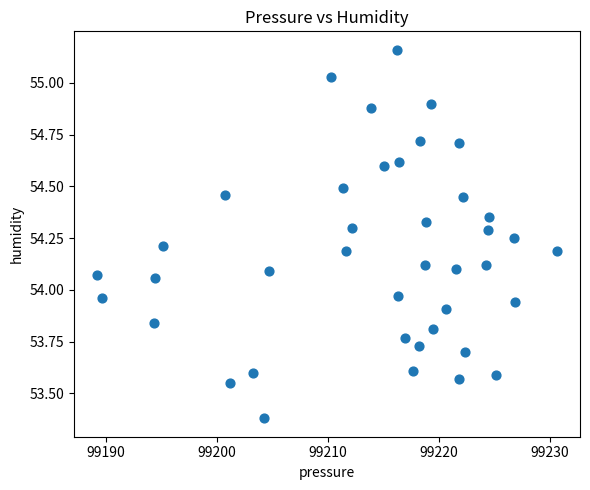

What is the range of Y values (max minus min)?

1.8